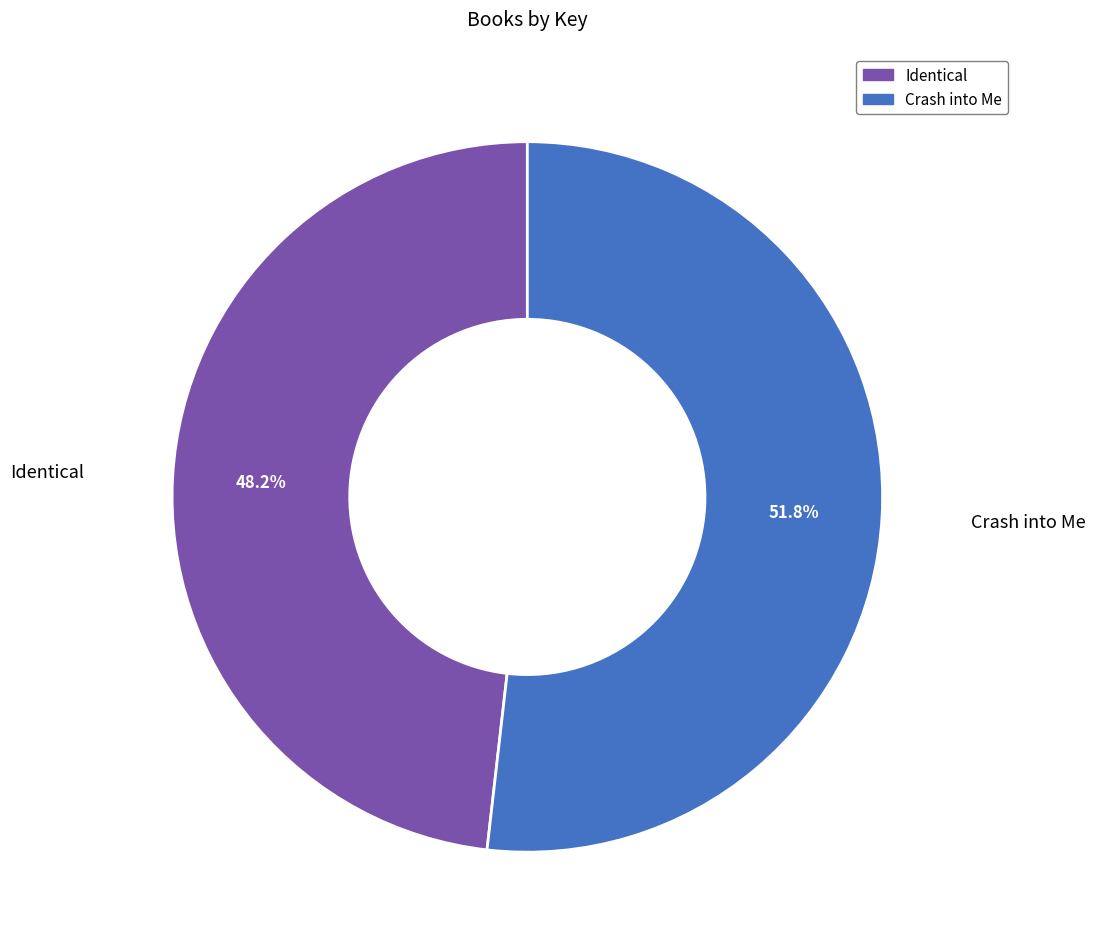

Which slice is the smallest?

Identical